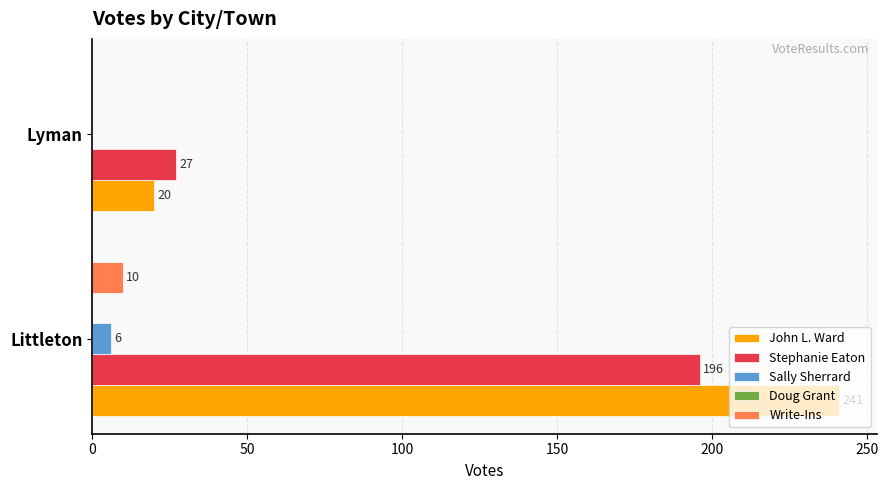

Which series has the largest range (max minus min)?

John L. Ward